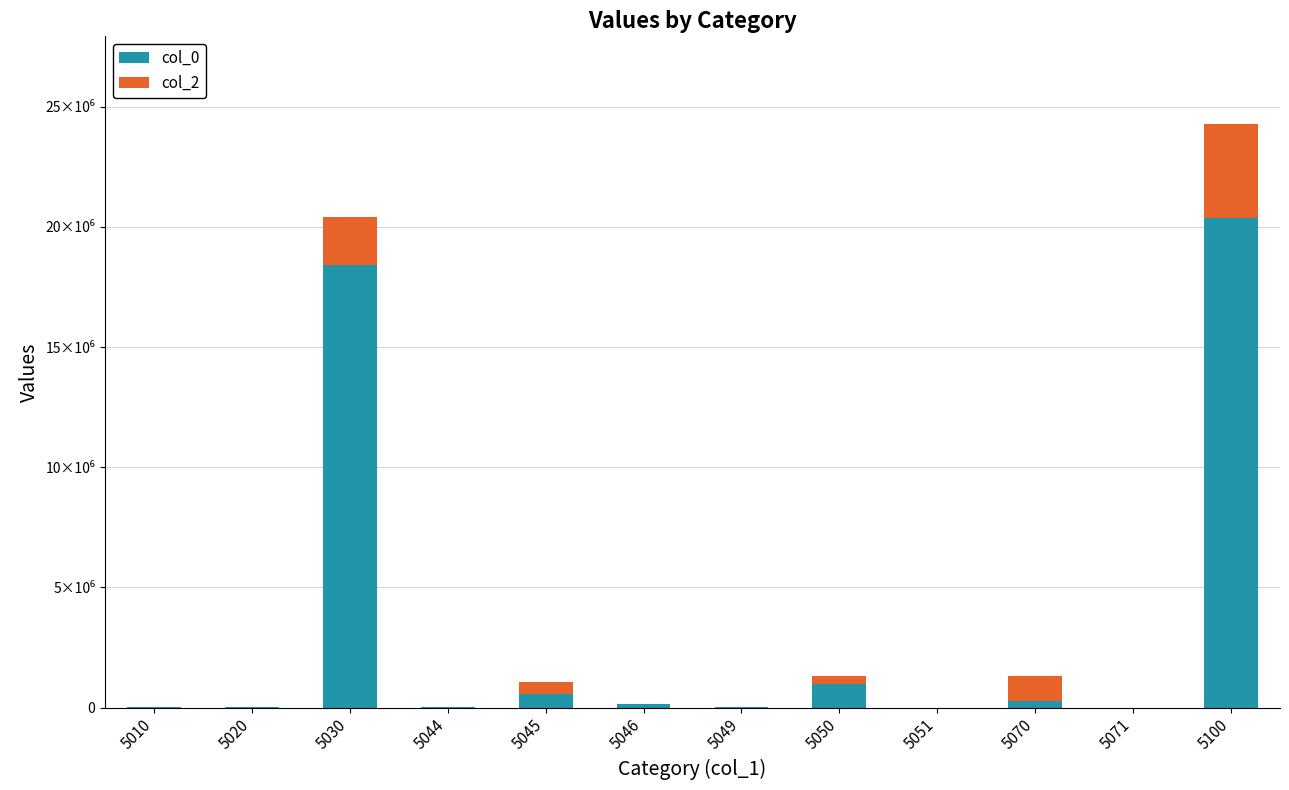

Are the bars grouped side by side (vs. stacked)?

No